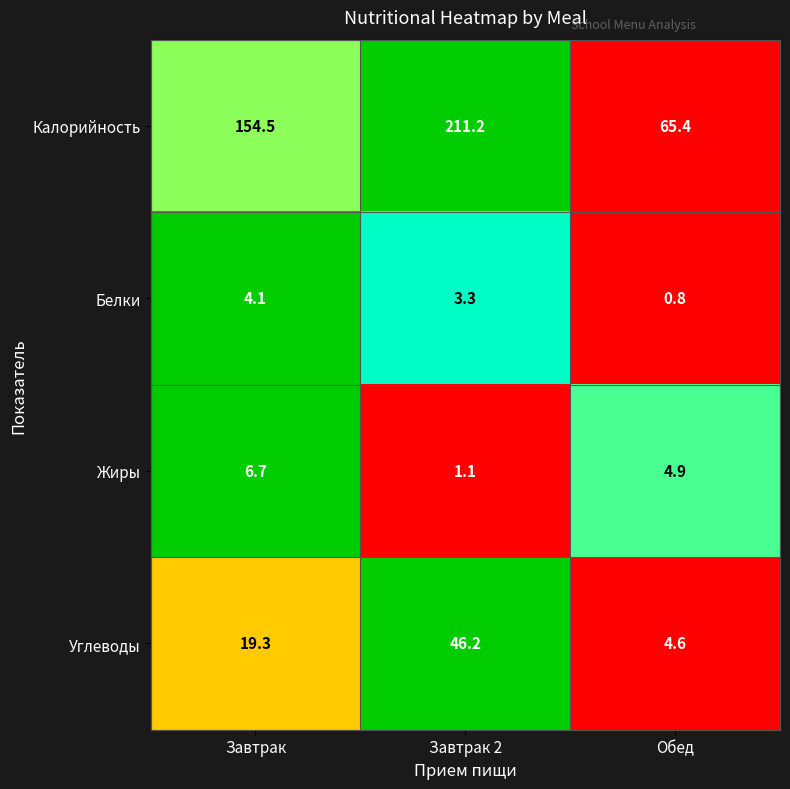

Which series has the largest total across all categories?

Калорийность